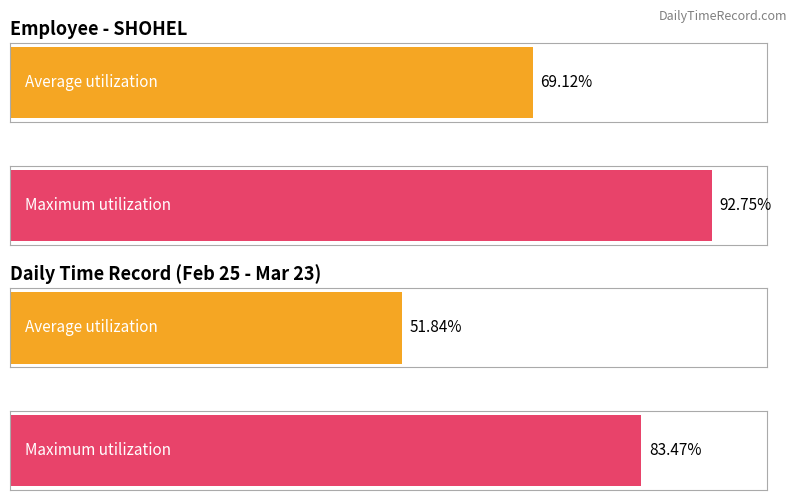

Is it true that the value at 26 is 17.5?

False